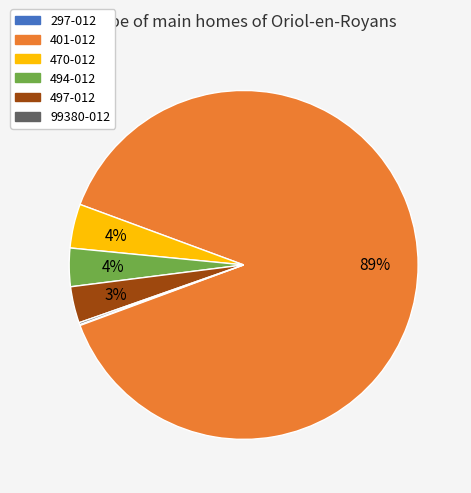

To the nearest percent, what is the difference between the 401-012 and 470-012 slice percentages?

85%